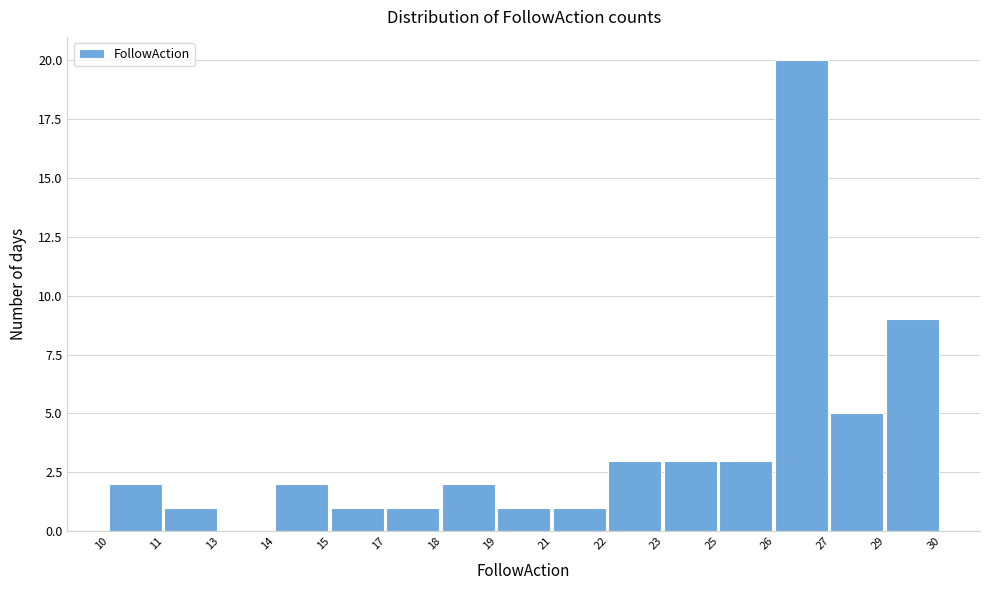

Reading left to right, list all the values displayed in this chart.

10=2	11=1	13=0	14=2	15=1	17=1	18=2	19=1	21=1	22=3	23=3	25=3	26=20	27=5	29=9